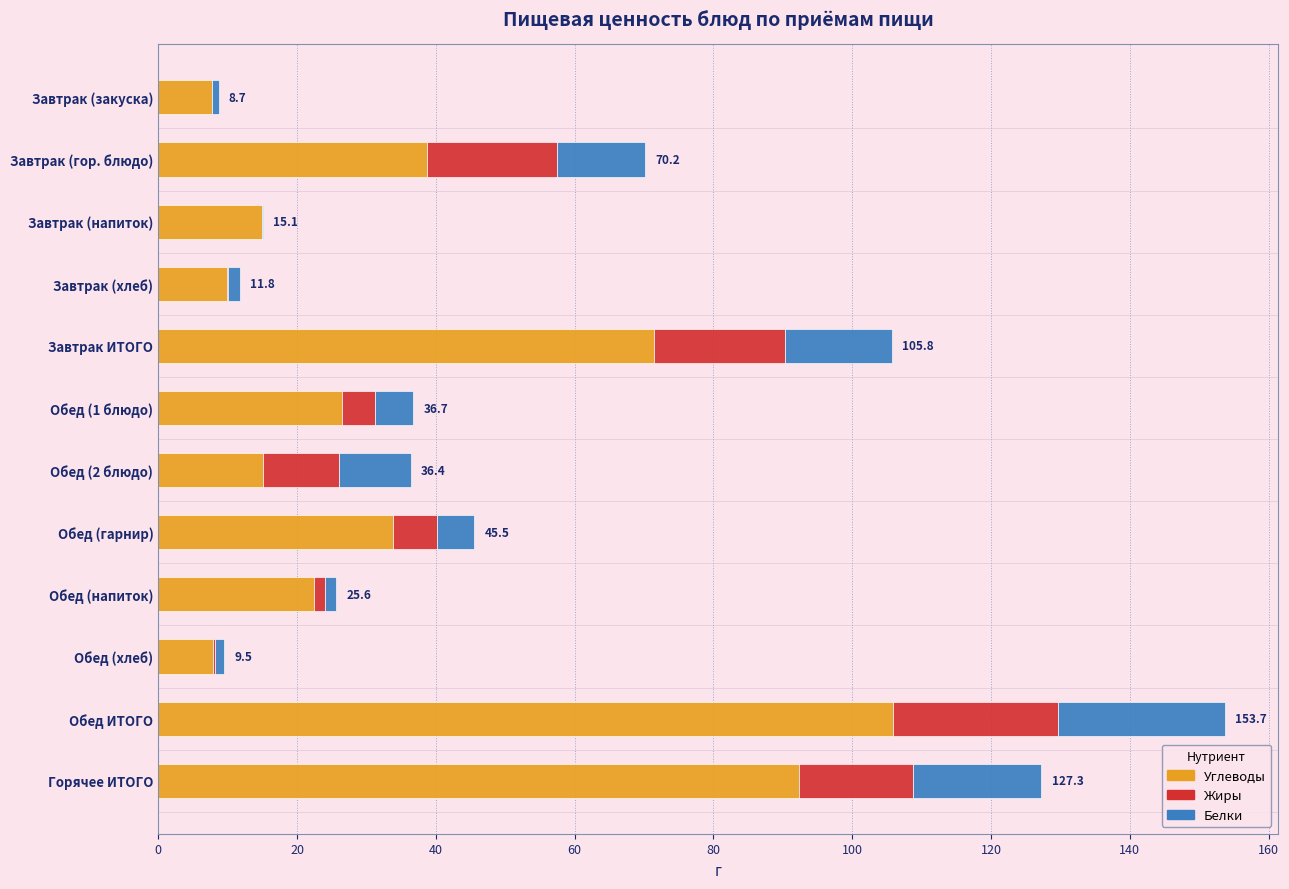

At which category is the sum across all series the highest?

Обед ИТОГО